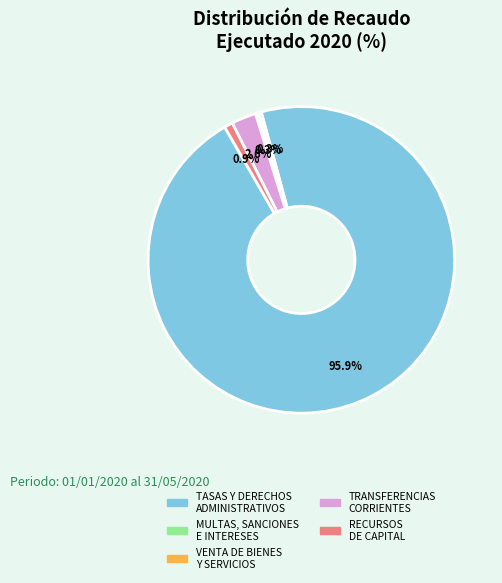

Which slice is the largest?

TASAS Y DERECHOS ADMINISTRATIVOS